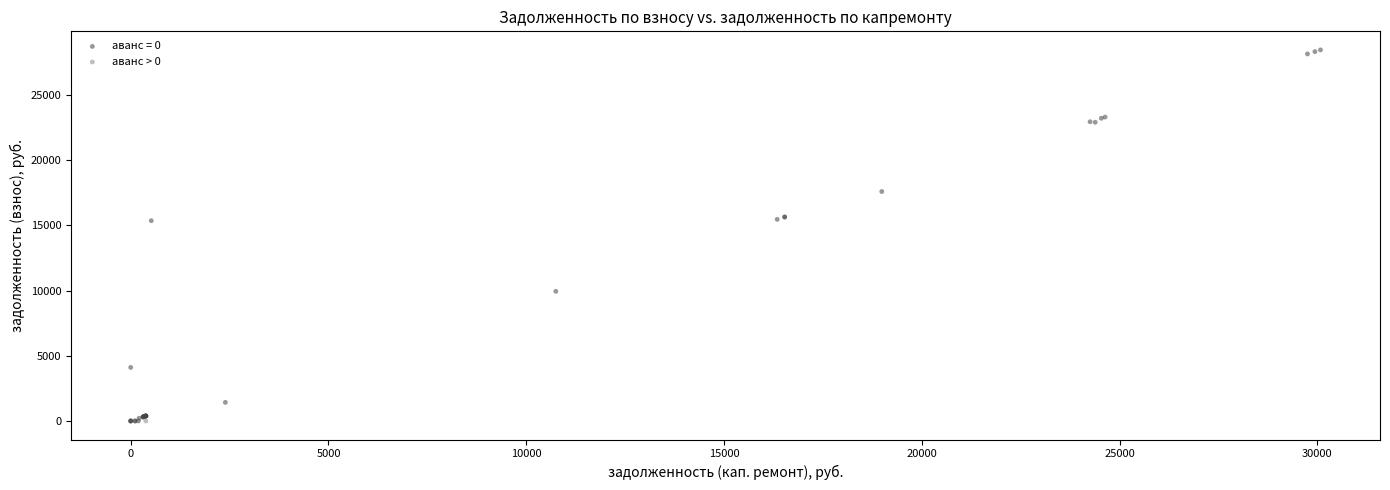

What are all the series names shown in the legend?

аванс = 0, аванс > 0